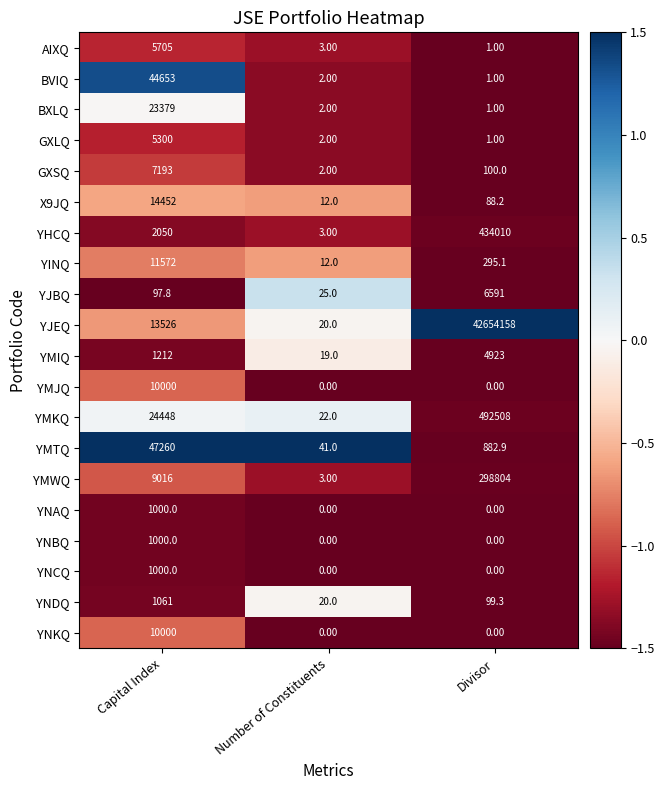

Which series has the widest spread of values?

YJEQ